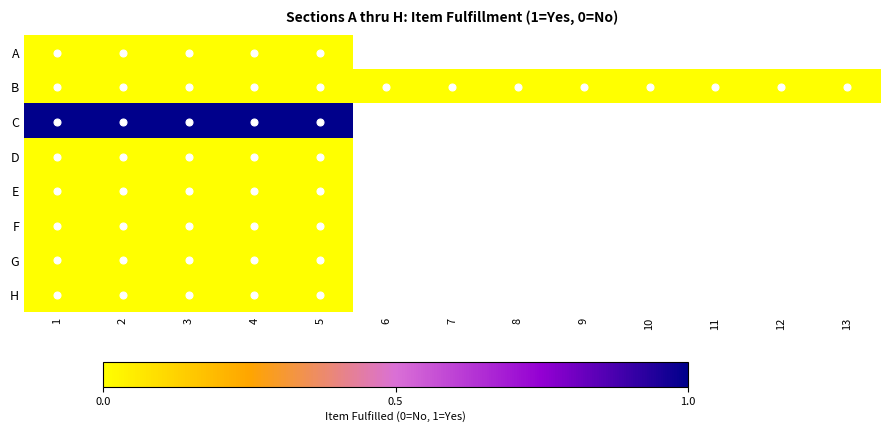

At how many categories does at least one series exceed 0?

5